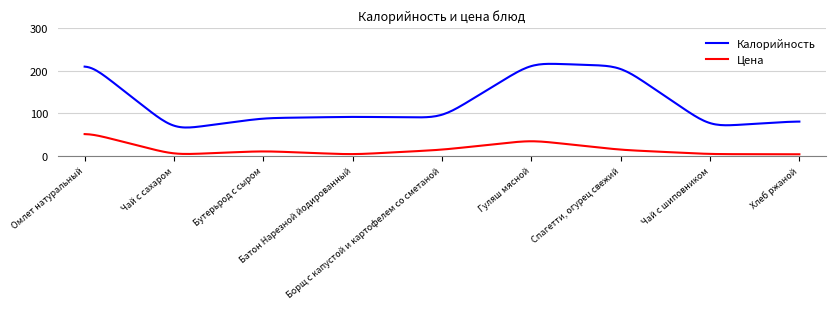

Which series has the largest total across all categories?

Калорийность